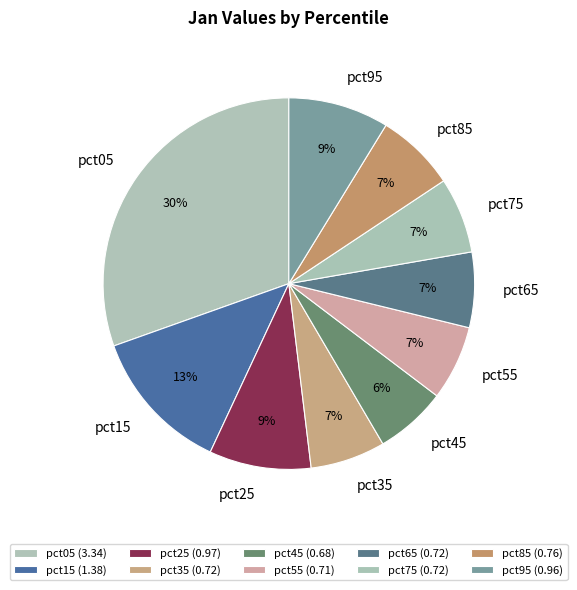

Do pct35 and pct25 together represent more than half of the pie?

No